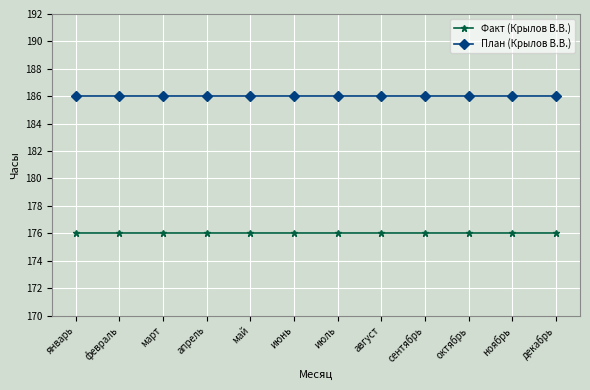

True or false: План (Крылов В.В.) and Факт (Крылов В.В.) intersect in this chart.

False